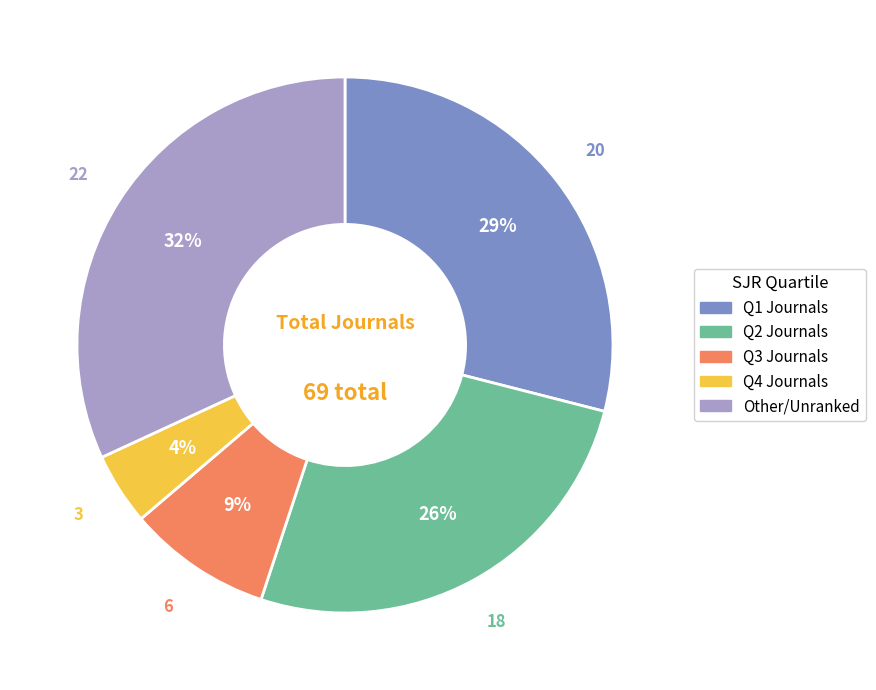

To the nearest percent, what is the difference between the largest and smallest slice percentages?

28%